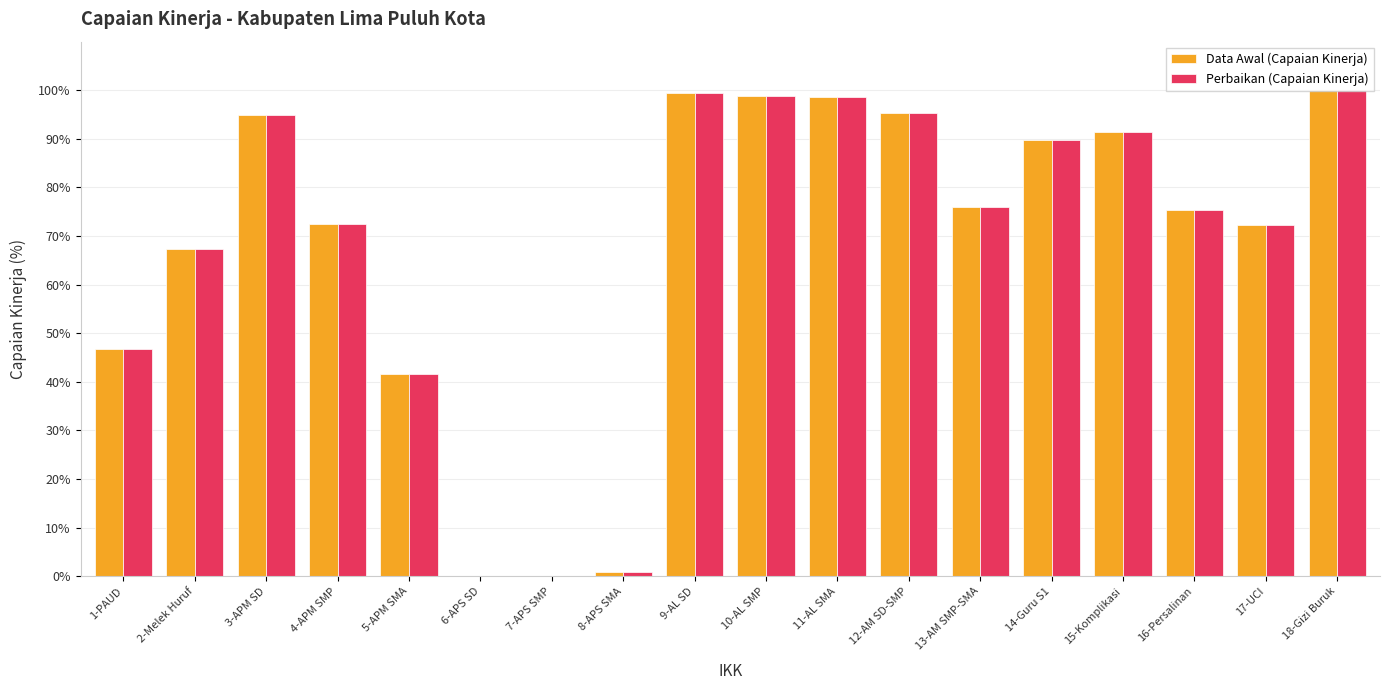

At which label does Data Awal (Capaian Kinerja) first exceed 75?

3-APM SD